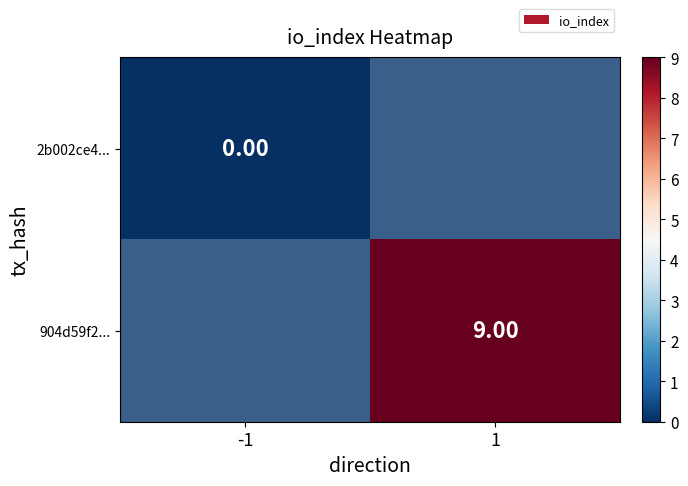

Is the value of 2b002ce4... at -1 greater than the value of 904d59f2... at 1?

No